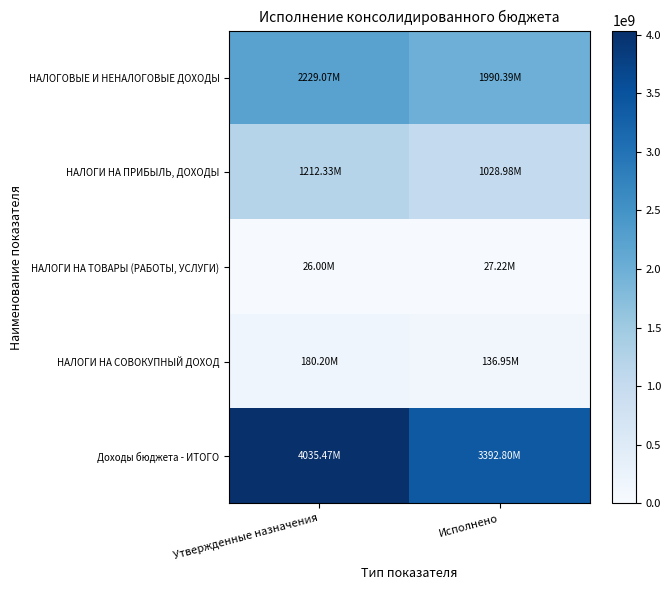

How many data points does each series have?

2